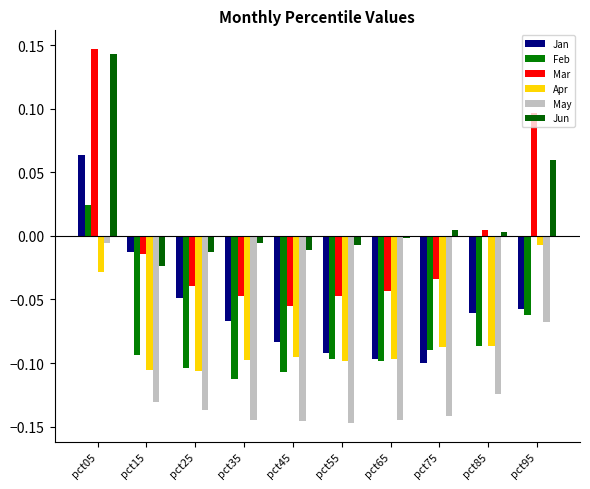

Which series has the largest range (max minus min)?

Mar